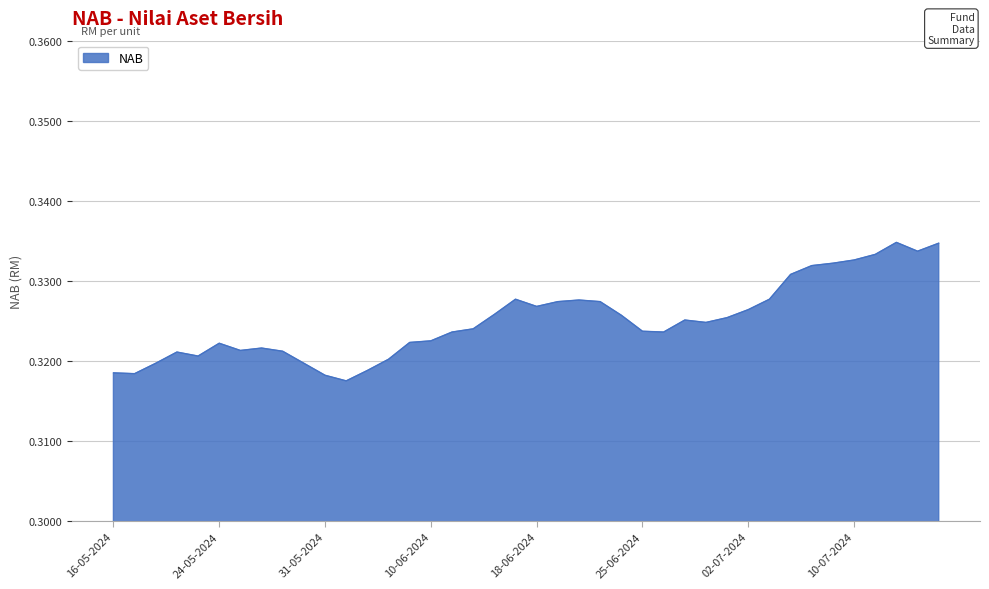

Reading right to left, what are all the values shown in this chart?

0.3	0.3	0.3	0.3	0.3	0.3	0.3	0.3	0.3	0.3	0.3	0.3	0.3	0.3	0.3	0.3	0.3	0.3	0.3	0.3	0.3	0.3	0.3	0.3	0.3	0.3	0.3	0.3	0.3	0.3	0.3	0.3	0.3	0.3	0.3	0.3	0.3	0.3	0.3	0.3